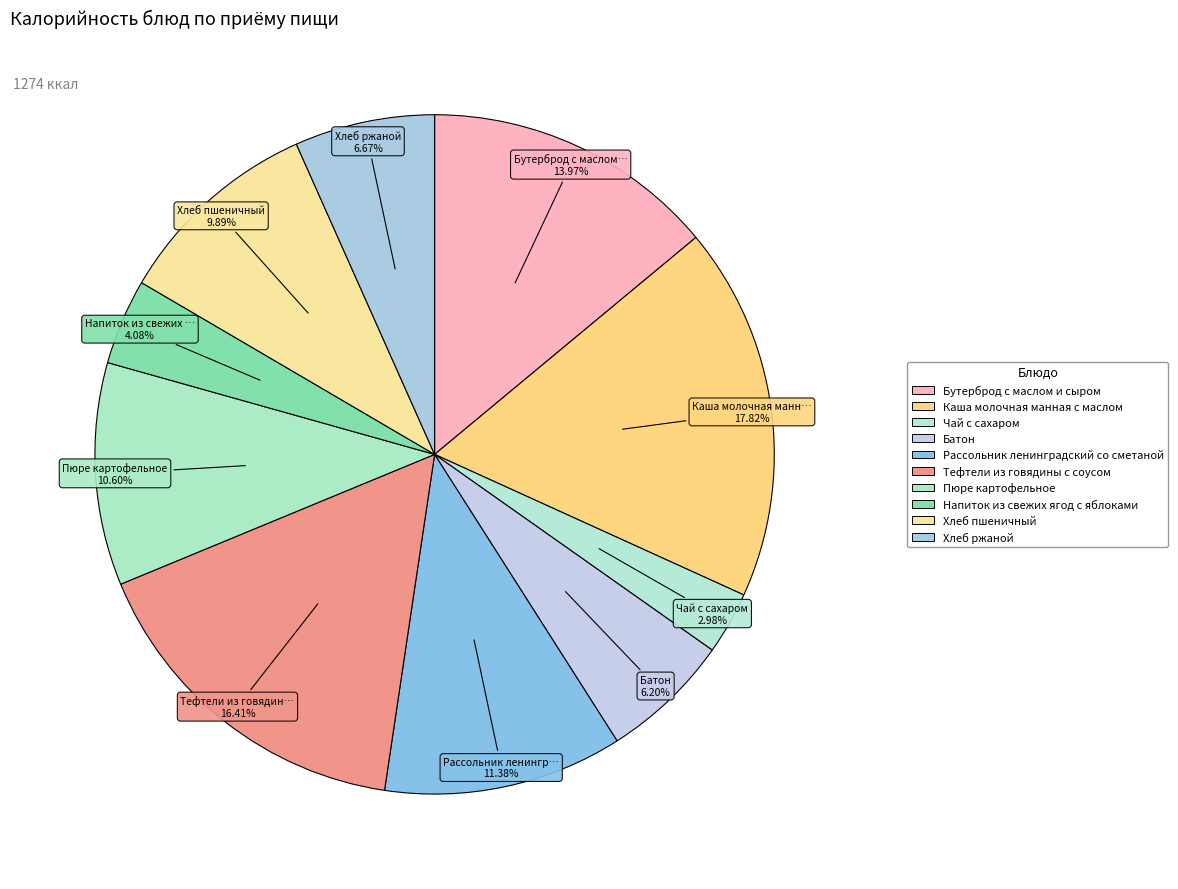

What percentage is the Пюре картофельное slice, to the nearest percent?

11%